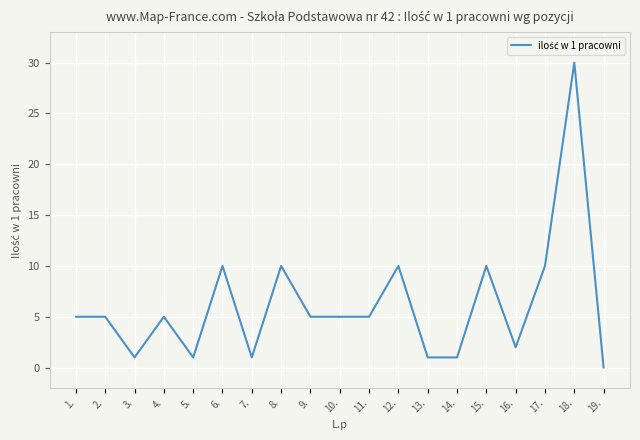

Count the number of categories in the chart.

19